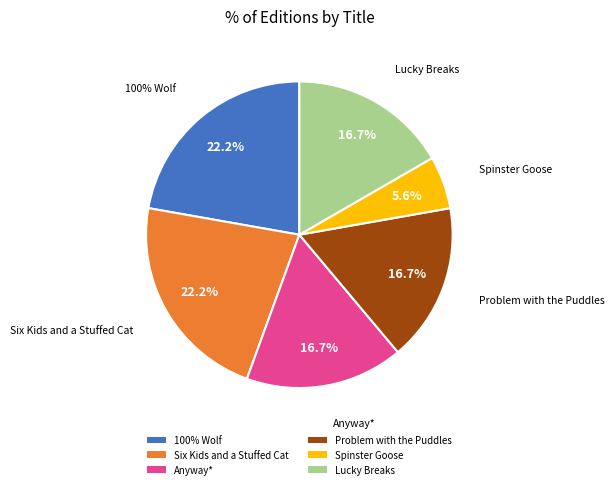

The Six Kids and a Stuffed Cat slice represents 12% of the pie. True or false?

False